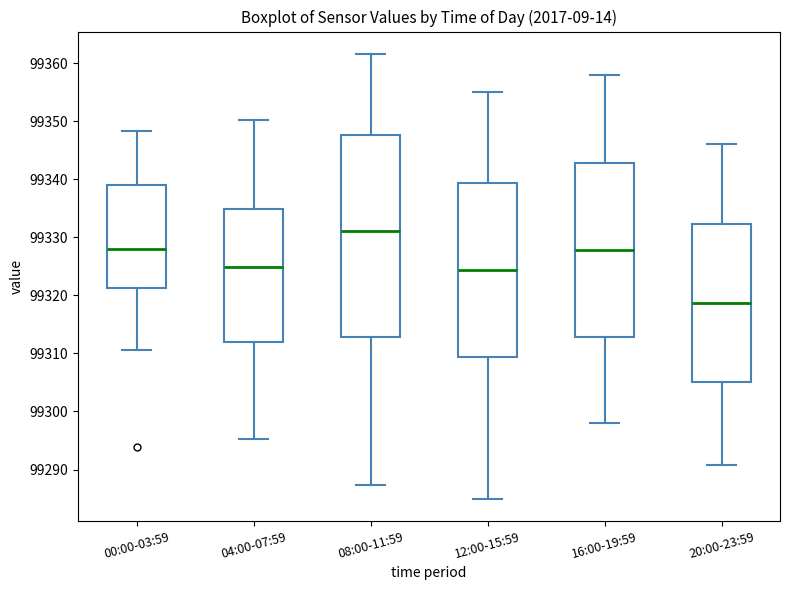

Reading left to right, transcribe this box plot: for each box, give where its median line is, the range the box spans, and where its two whiskers end, as read against the y-axis. The values are not printed on the chart, so give them approximately, as read against the axis.

00:00-03:59: median 99328, box 99321 to 99339, whiskers 99311 to 99348
04:00-07:59: median 99325, box 99312 to 99335, whiskers 99295 to 99350
08:00-11:59: median 99331, box 99313 to 99348, whiskers 99287 to 99362
12:00-15:59: median 99324, box 99309 to 99339, whiskers 99285 to 99355
16:00-19:59: median 99328, box 99313 to 99343, whiskers 99298 to 99358
20:00-23:59: median 99319, box 99305 to 99332, whiskers 99291 to 99346